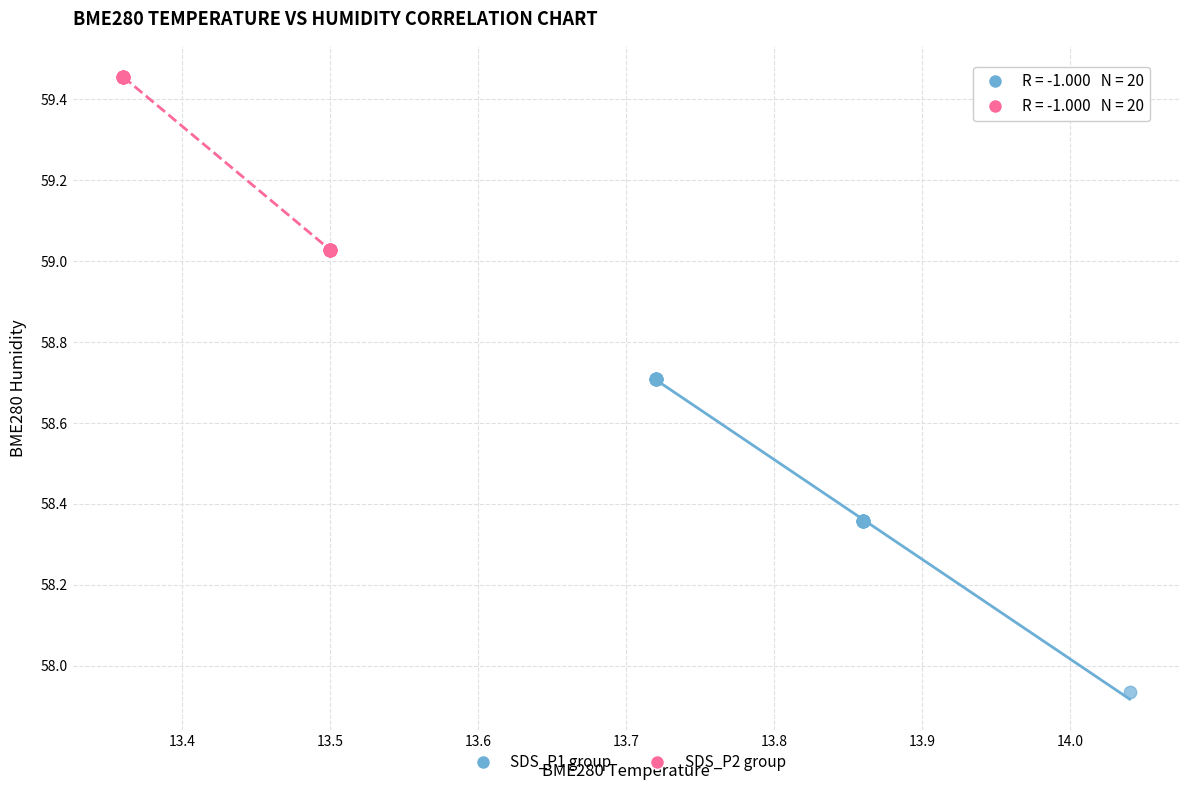

Which series reaches the maximum Y coordinate?

SDS_P2 group